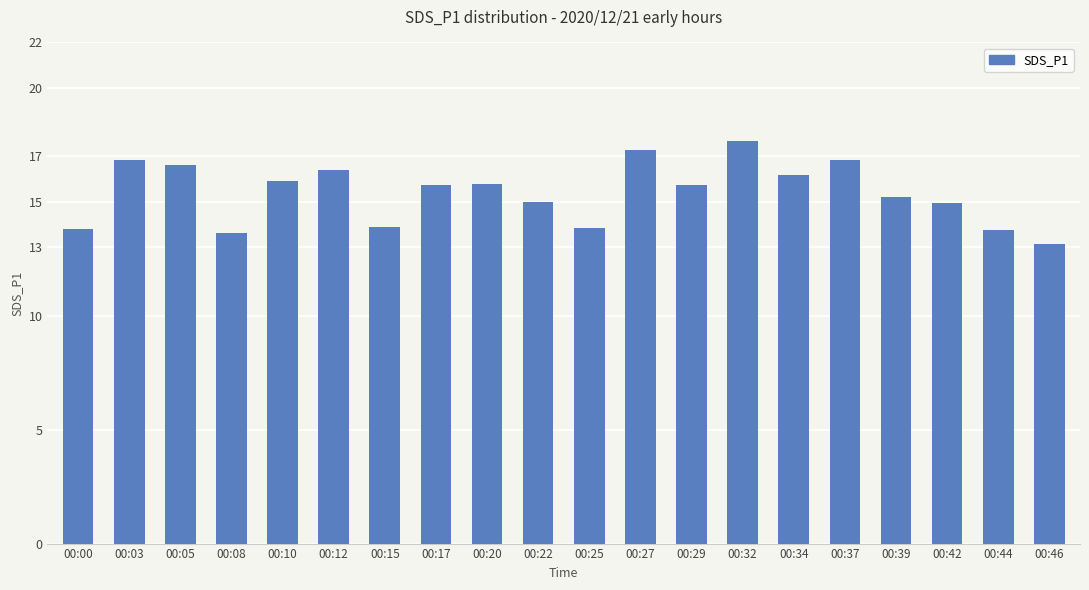

What is the minimum value shown in the chart?

13.1